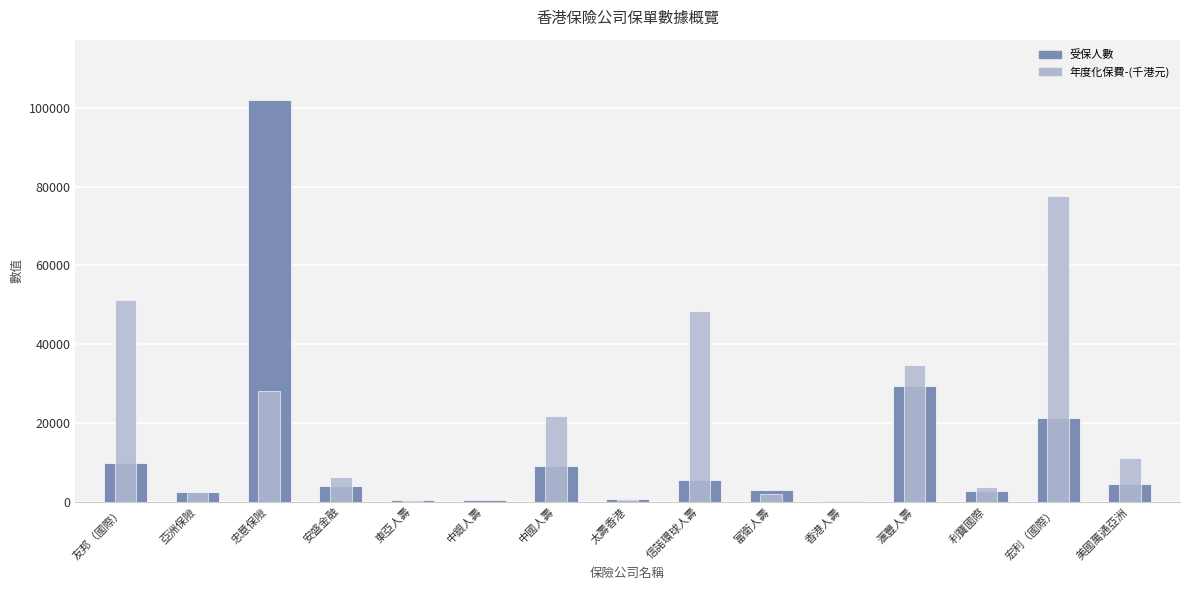

Which series has the largest total across all categories?

年度化保費-(千港元)